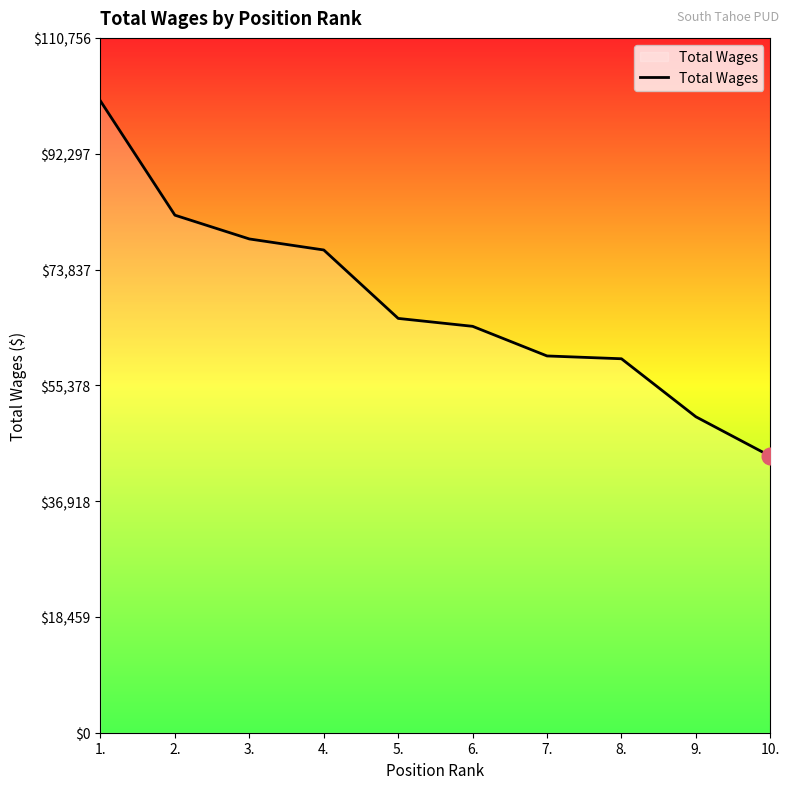

What is the smallest value displayed?

44087